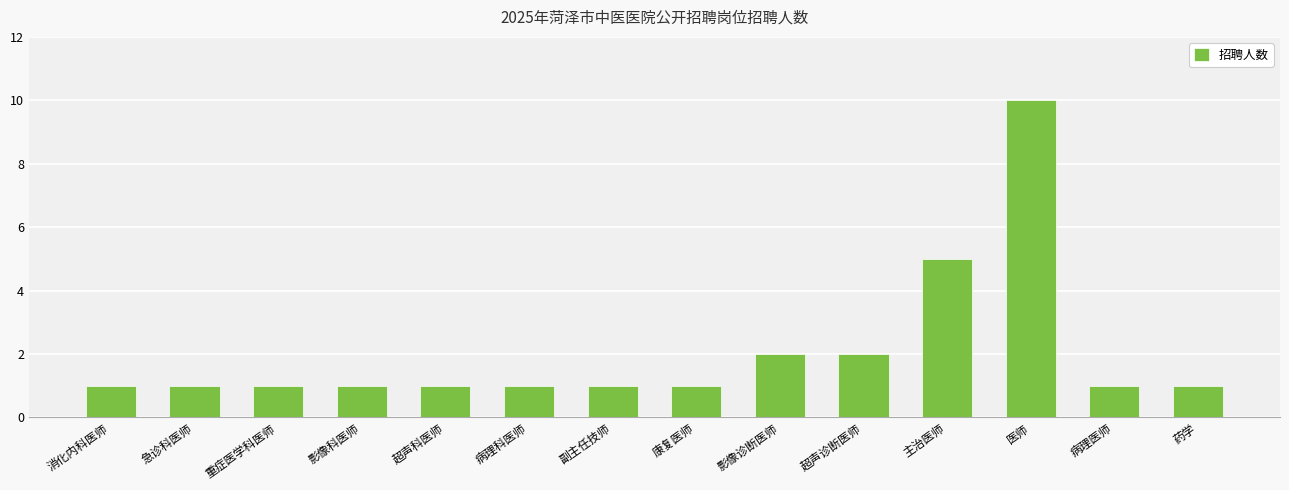

Are the bars horizontal?

No